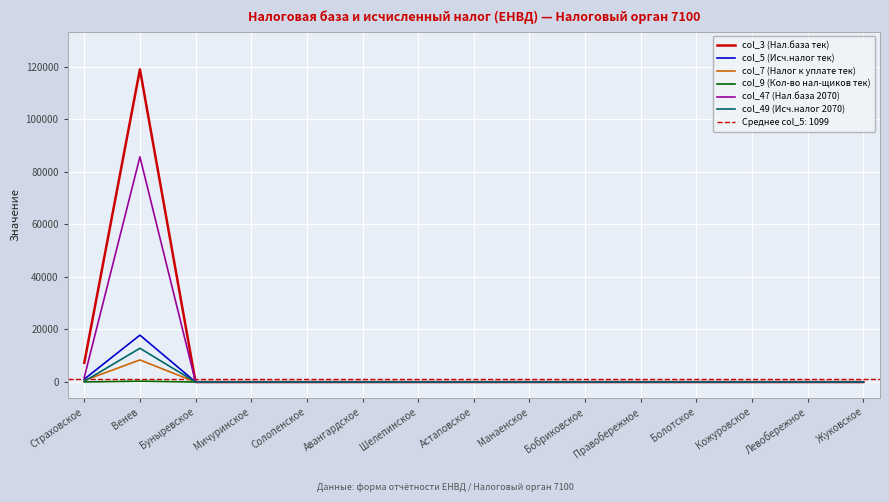

At Астаповское, list the series in order from smallest to largest.

col_3 (Нал.база тек), col_5 (Исч.налог тек), col_7 (Налог к уплате тек), col_9 (Кол-во нал-щиков тек), col_47 (Нал.база 2070), col_49 (Исч.налог 2070)